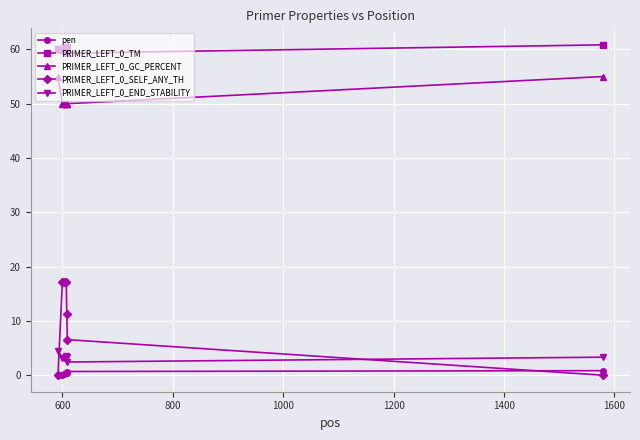

At how many categories does at least one series exceed 52?

7